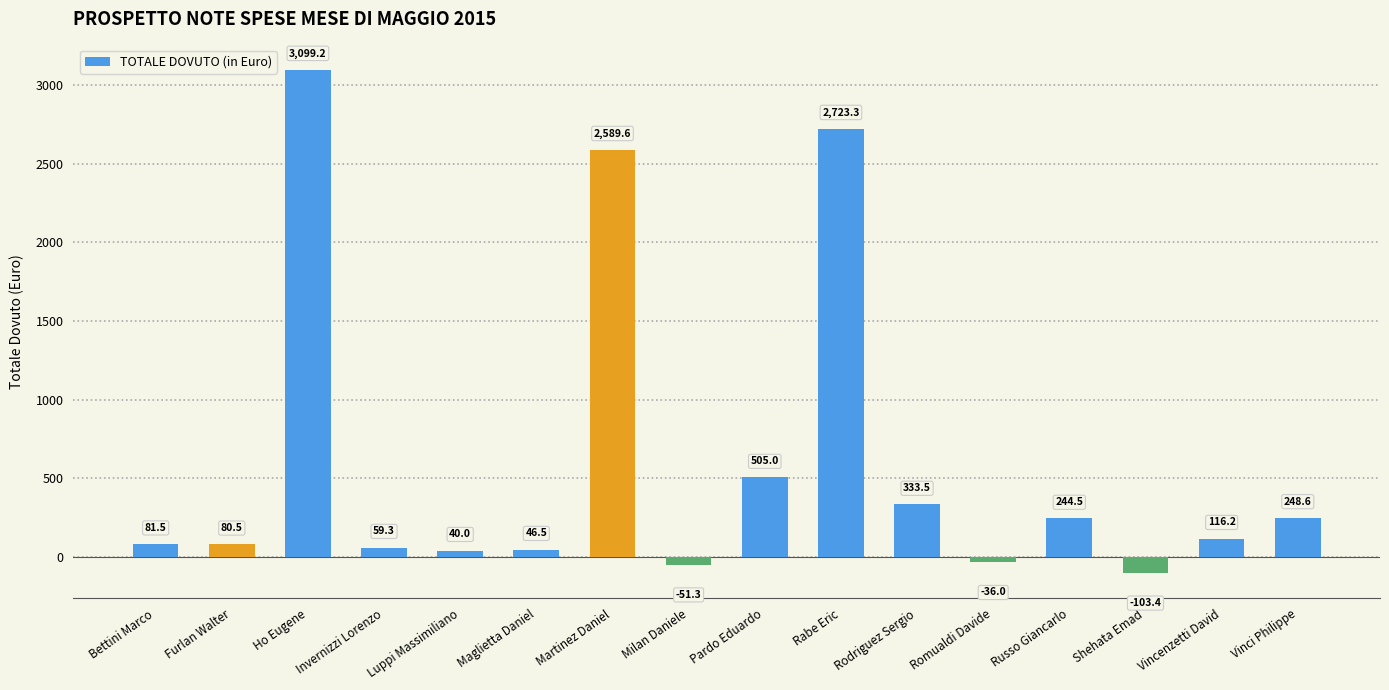

Between Invernizzi Lorenzo and Pardo Eduardo, which is larger?

Pardo Eduardo